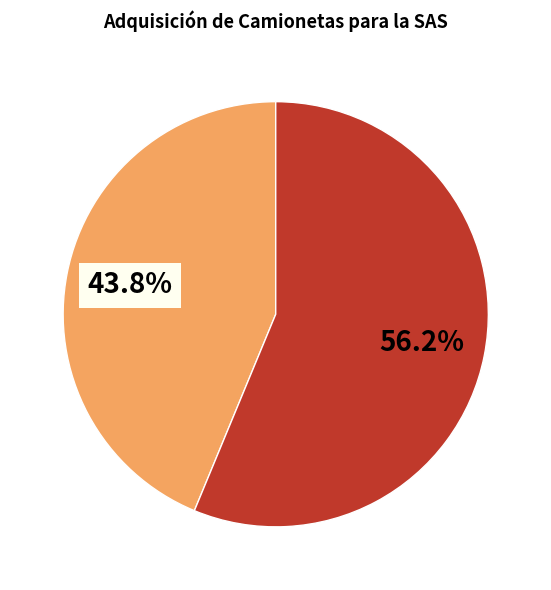

Does any single category account for the majority?

Yes